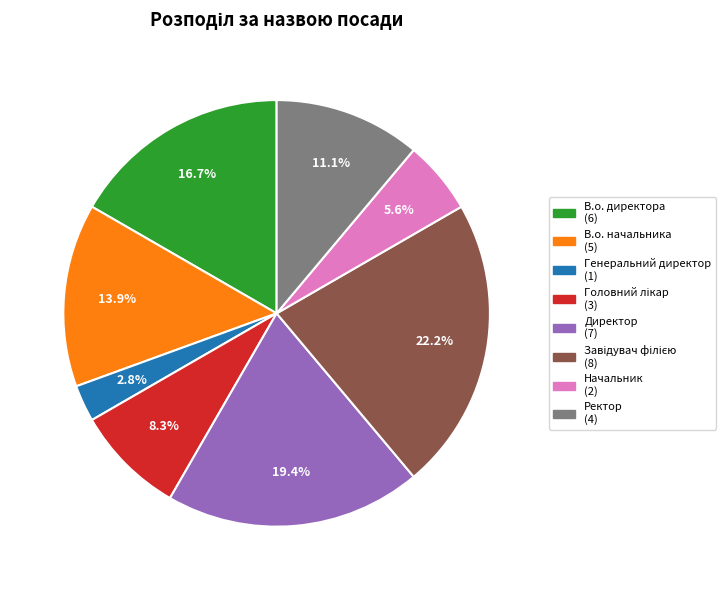

How much of the chart is everything except Ректор?

88.9%